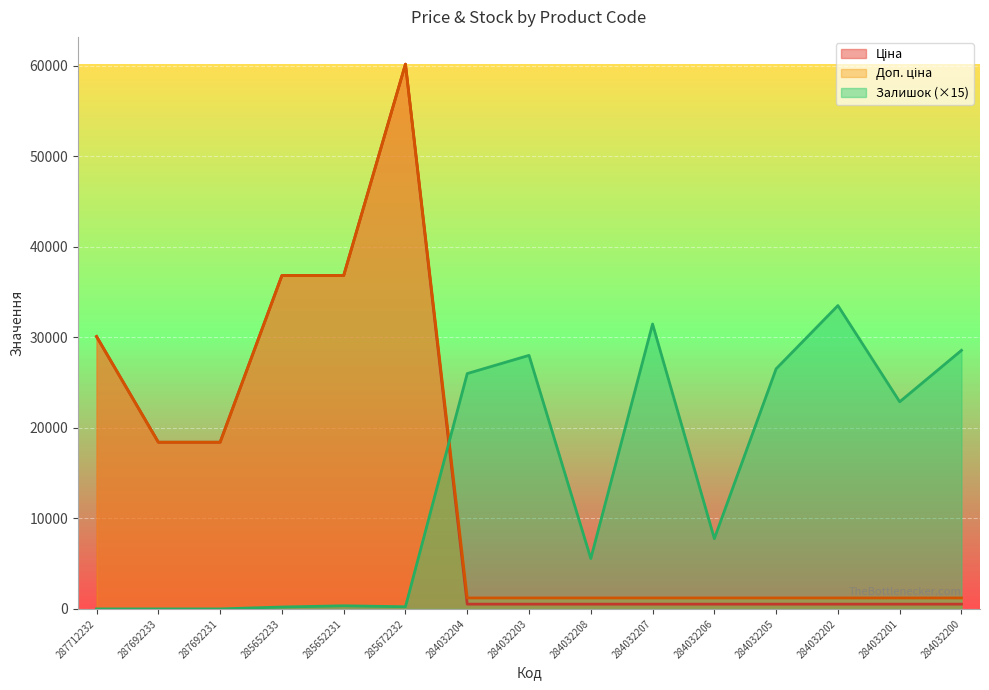

At which label does Залишок reach its minimum?

287712232